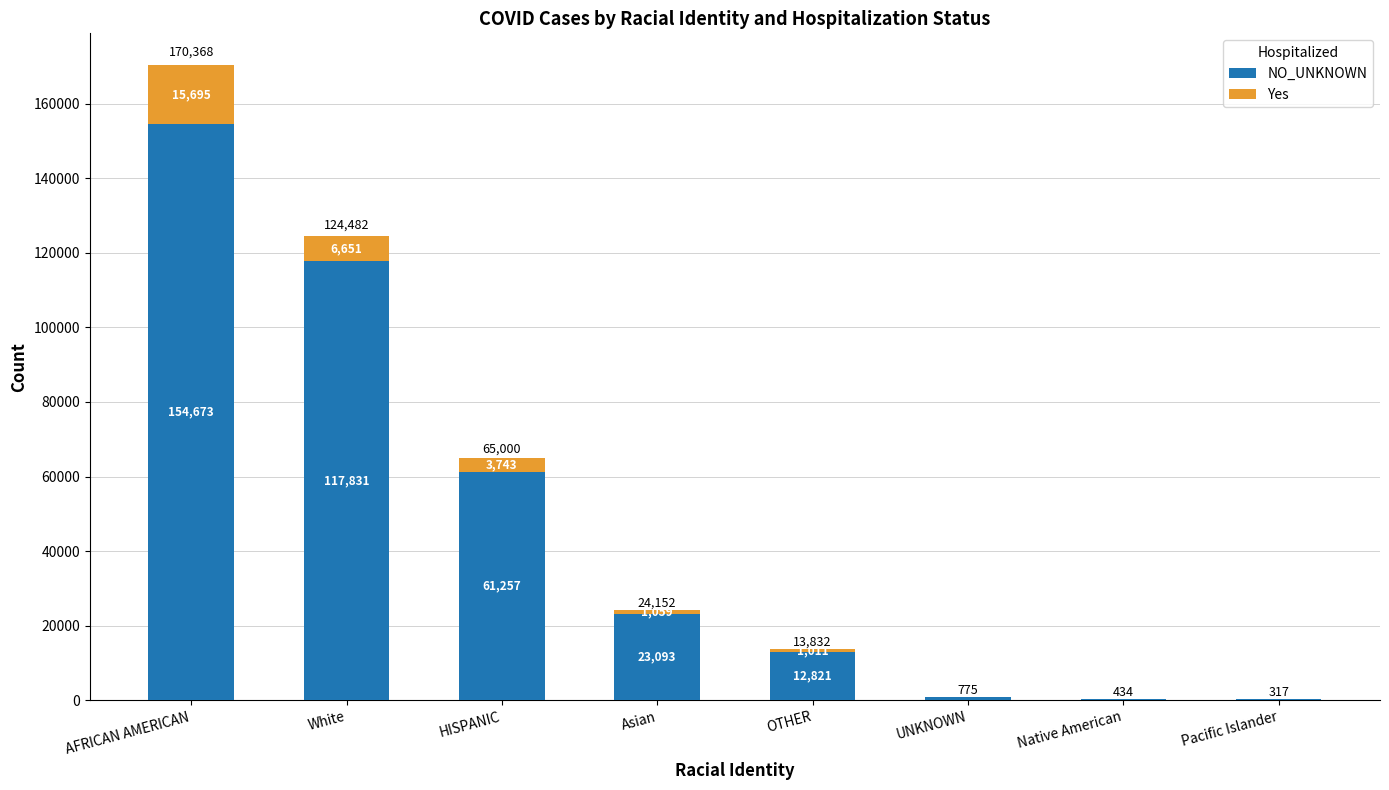

Is it true that NO_UNKNOWN equals 117831 at White?

True